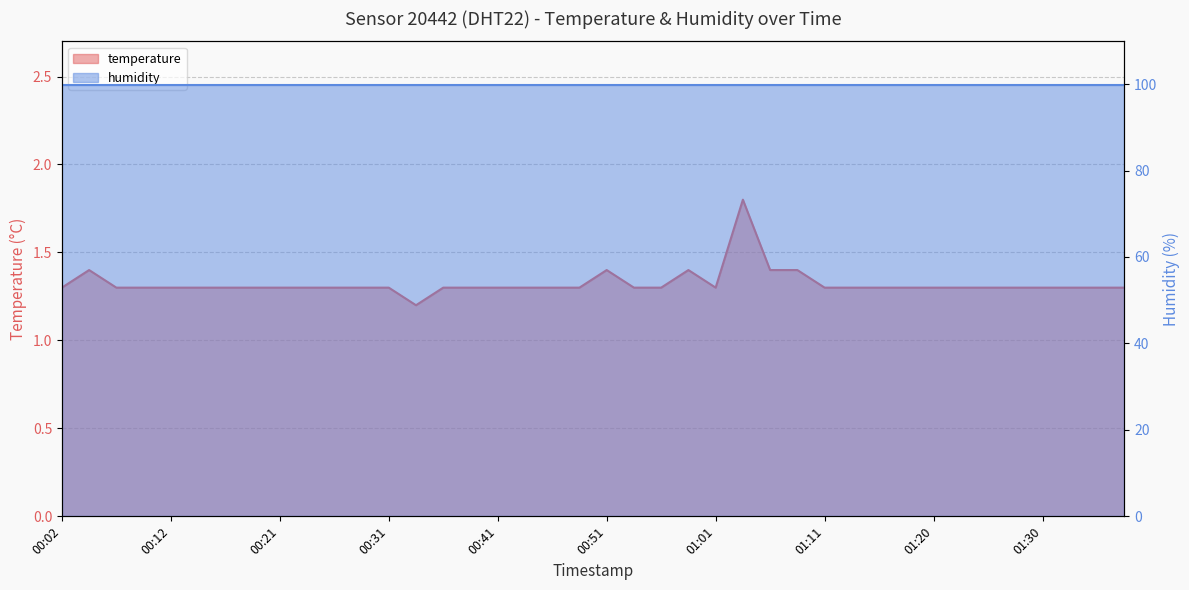

What is the label of the 3rd point from the right?

01:33